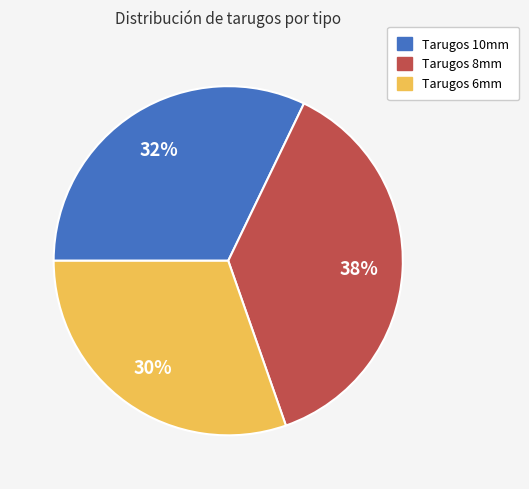

What is the largest slice in the pie chart?

Tarugos 8mm